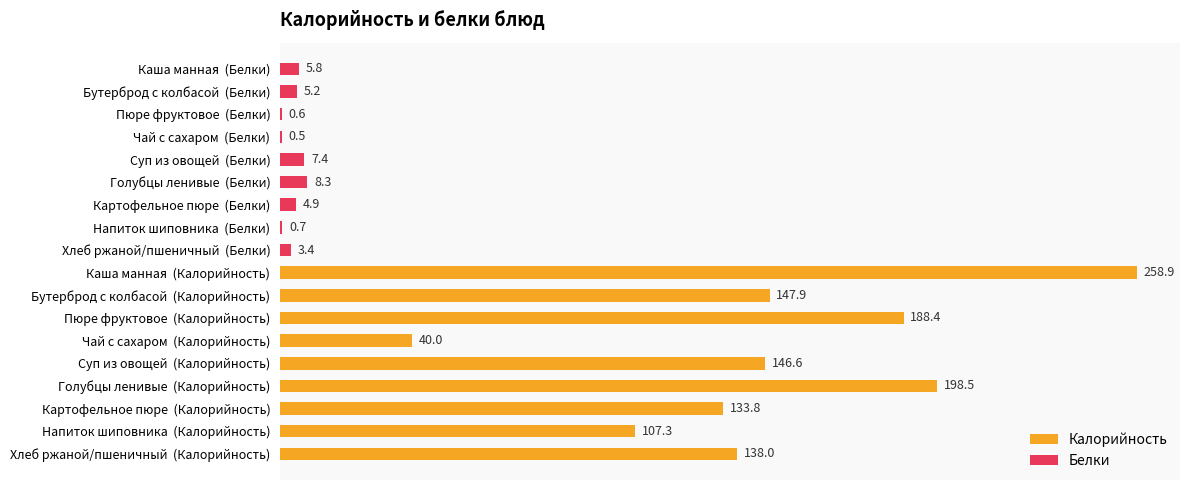

Between 50 and 250, which series saw the biggest shift?

Калорийность